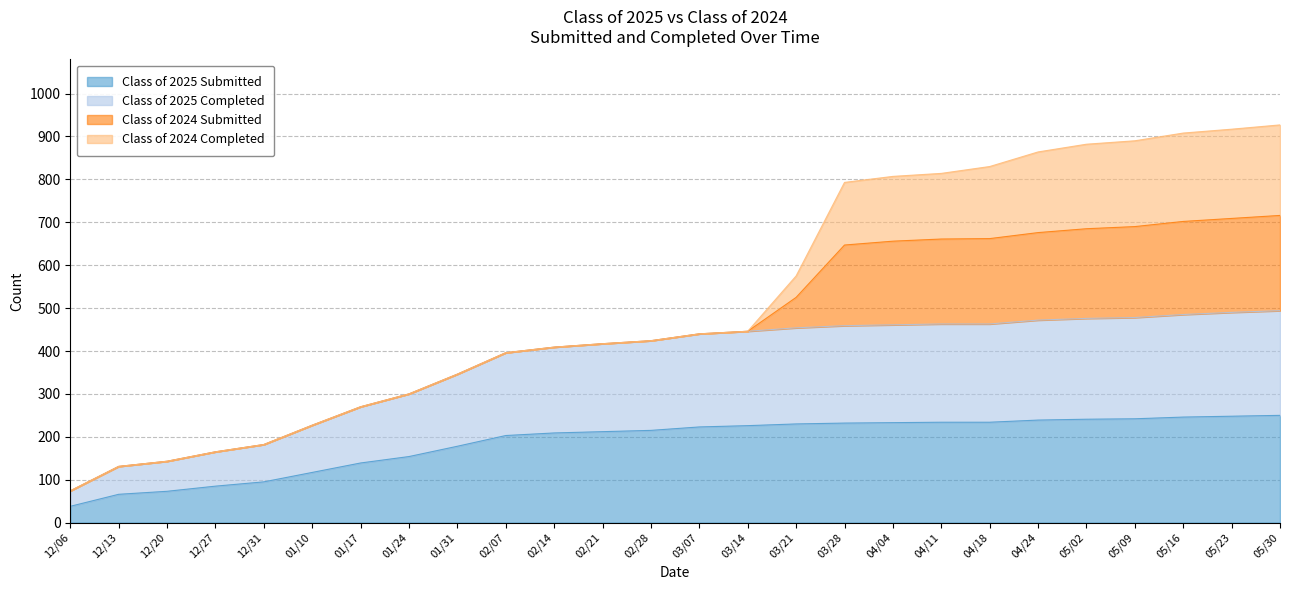

Between 12/27 and 12/13, which is larger?

12/27